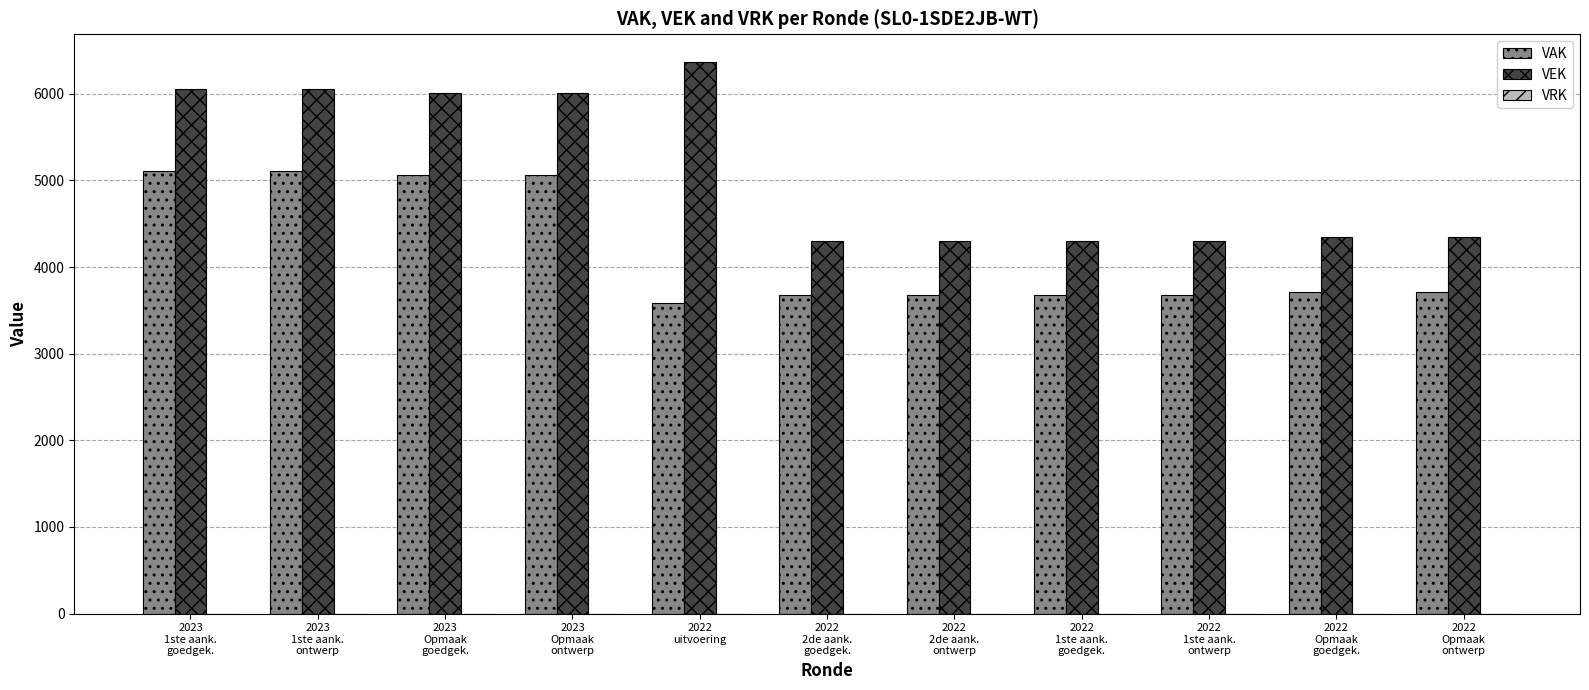

At how many categories does at least one series exceed 5628?

5